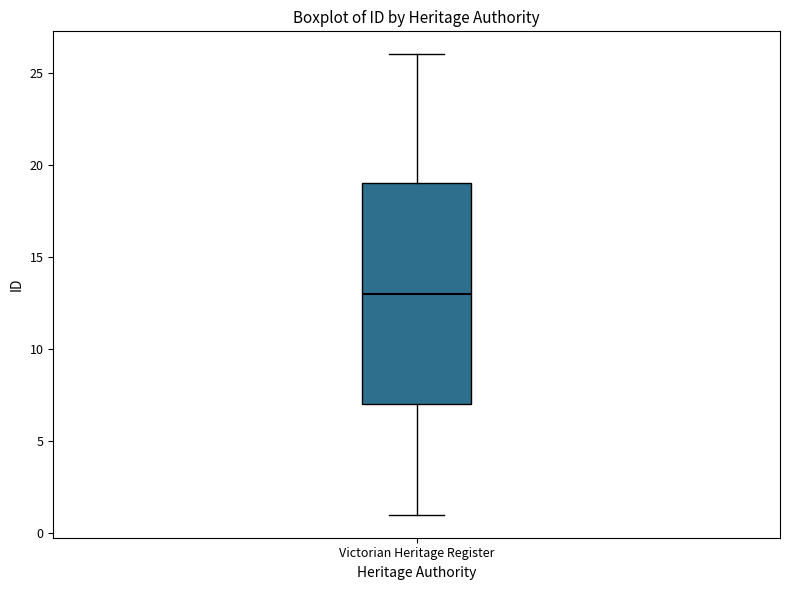

Transcribe this box plot: give where the median line is, the range the box spans, and where the two whiskers end, as read against the y-axis. The values are not printed on the chart, so give them approximately, as read against the axis.

median 13, box 7 to 19, whiskers 1 to 26